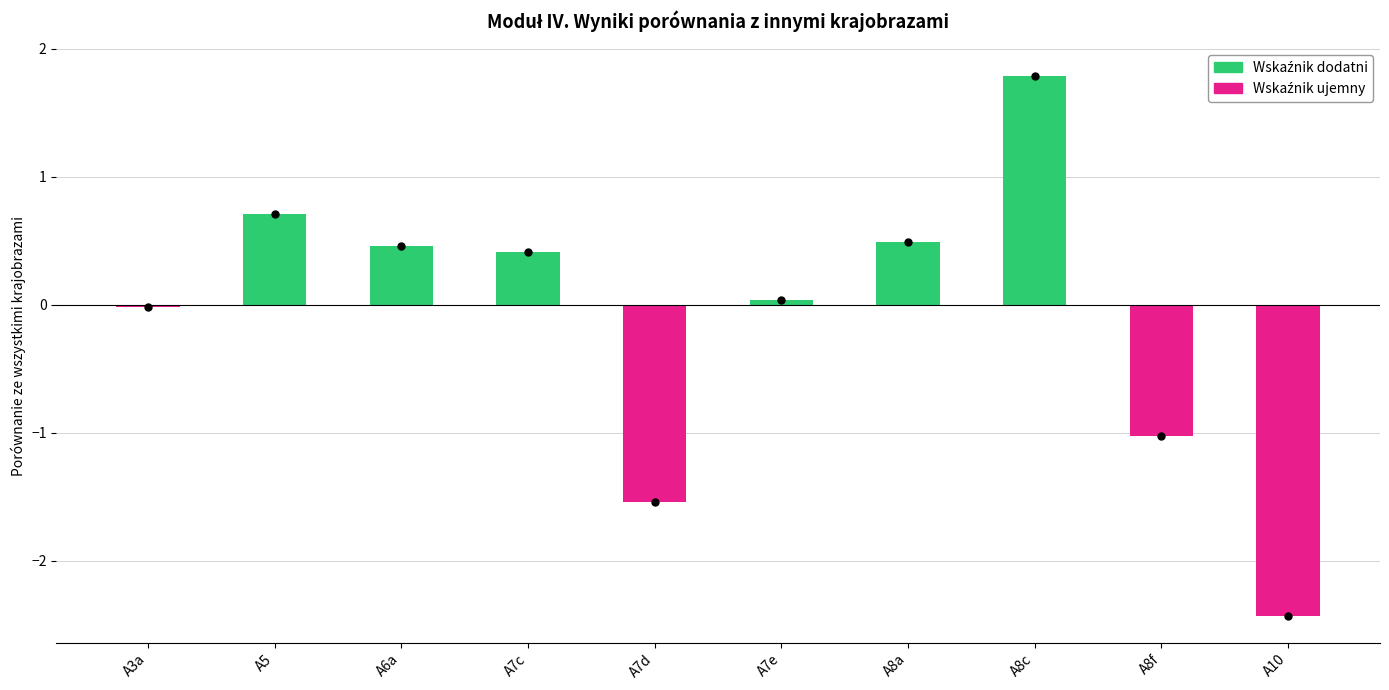

What is the change in value from A7e to A8a?

+0.5